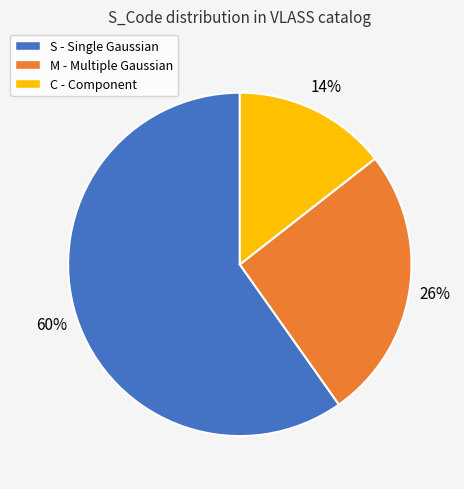

To the nearest percent, what is the average slice percentage?

33%